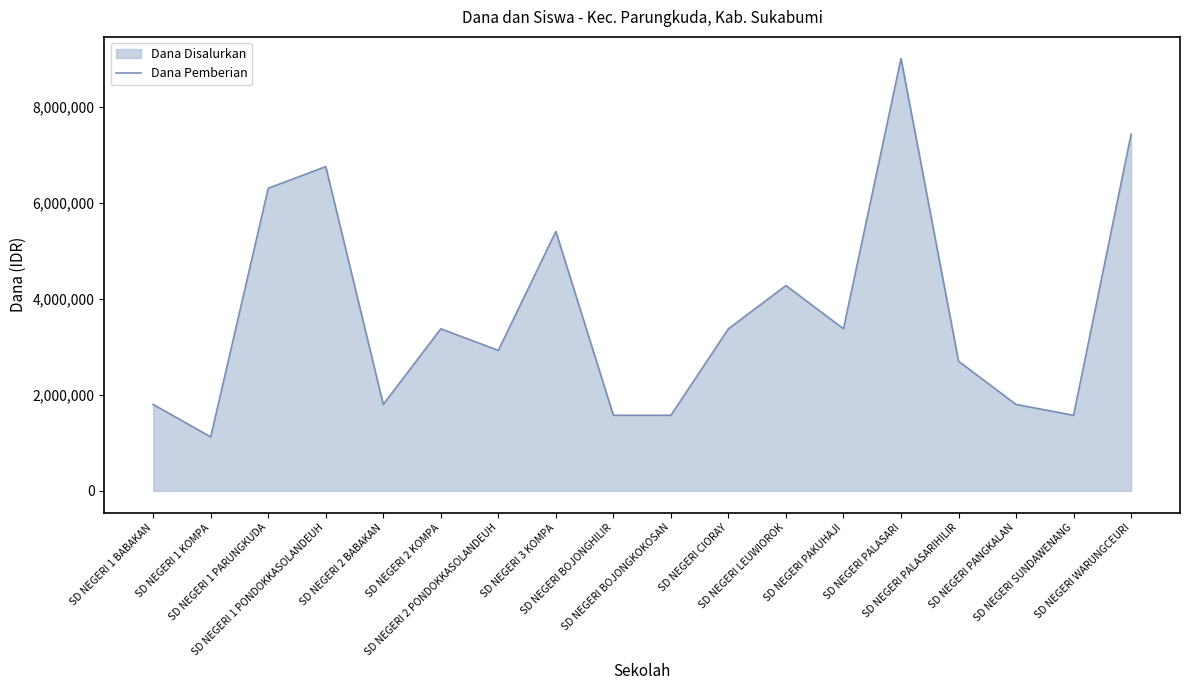

List the labels in order of value, largest first.

SD NEGERI PALASARI, SD NEGERI WARUNGCEURI, SD NEGERI 1 PONDOKKASOLANDEUH, SD NEGERI 1 PARUNGKUDA, SD NEGERI 3 KOMPA, SD NEGERI LEUWIOROK, SD NEGERI 2 KOMPA, SD NEGERI CIORAY, SD NEGERI PAKUHAJI, SD NEGERI 2 PONDOKKASOLANDEUH, SD NEGERI PALASARIHILIR, SD NEGERI 1 BABAKAN, SD NEGERI 2 BABAKAN, SD NEGERI PANGKALAN, SD NEGERI BOJONGHILIR, SD NEGERI BOJONGKOKOSAN, SD NEGERI SUNDAWENANG, SD NEGERI 1 KOMPA